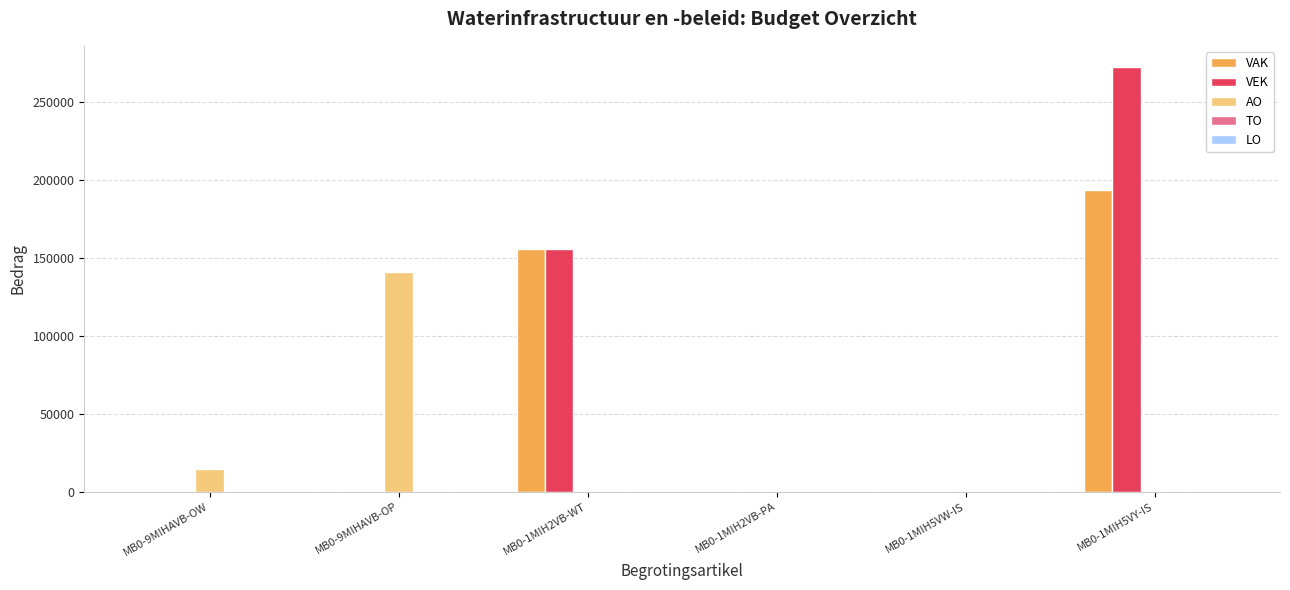

Count the number of data series in this chart.

3